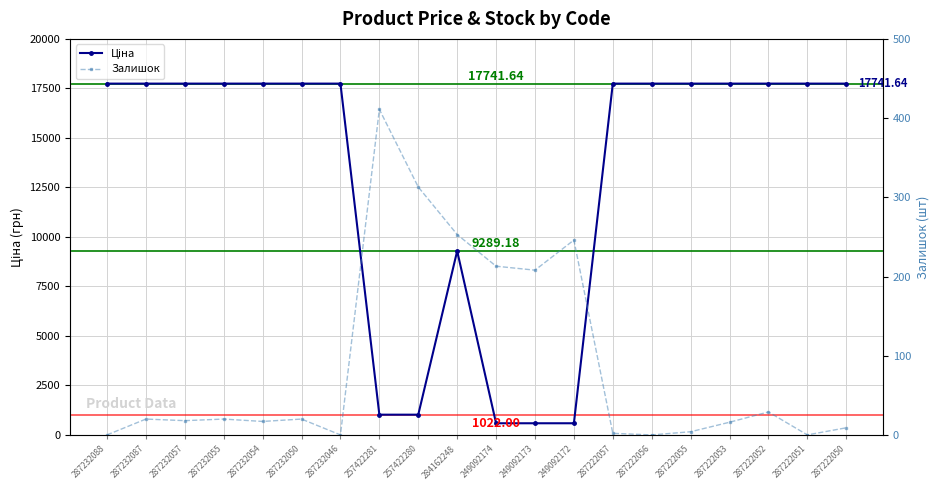

True or false: Ціна has more than 0 points higher than both neighbors.

True